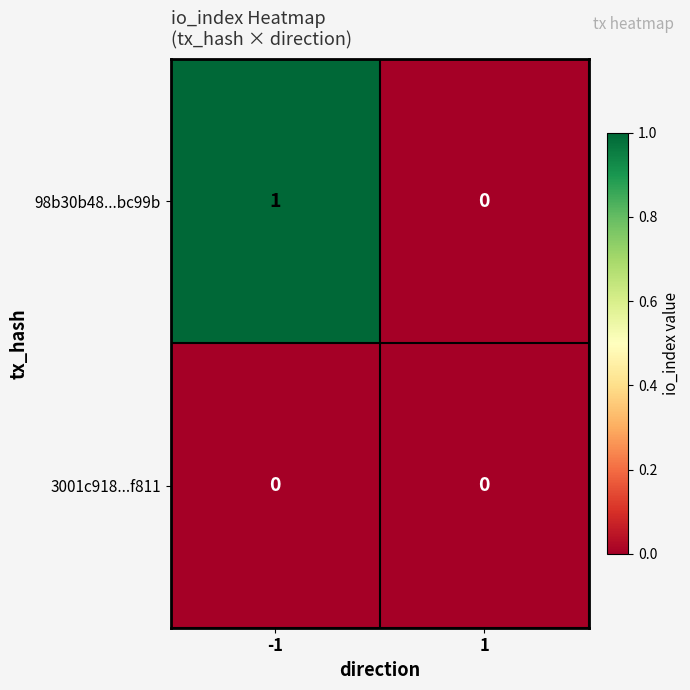

At -1, list the series in order from largest to smallest.

98b30b48...bc99b, 3001c918...f811